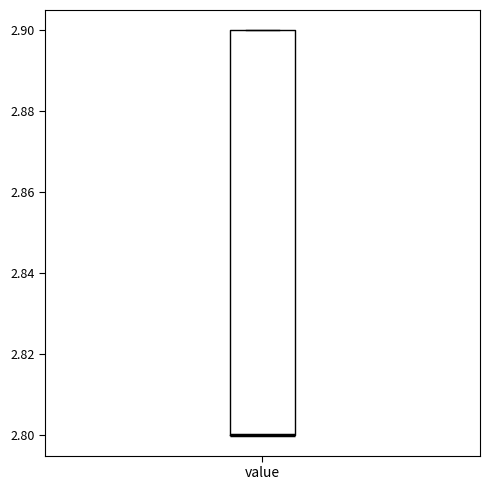

Read this box plot against the y-axis: the position of the median line, the range covered by the box, and the ends of both whiskers. The values are not printed on the chart, so give them approximately, as read against the axis.

median 2.8 (drawn on the box's lower edge), box 2.8 to 2.9, whiskers 2.8 to 2.9